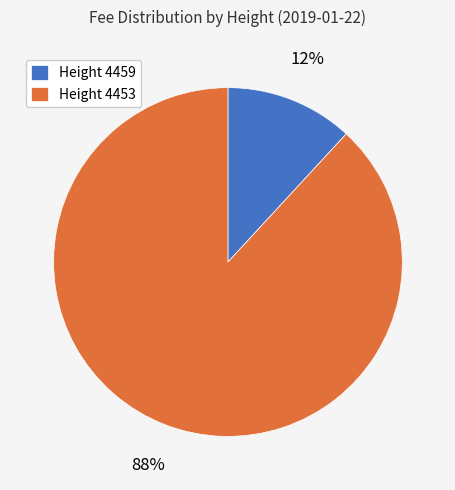

What is the majority slice?

Height 4453